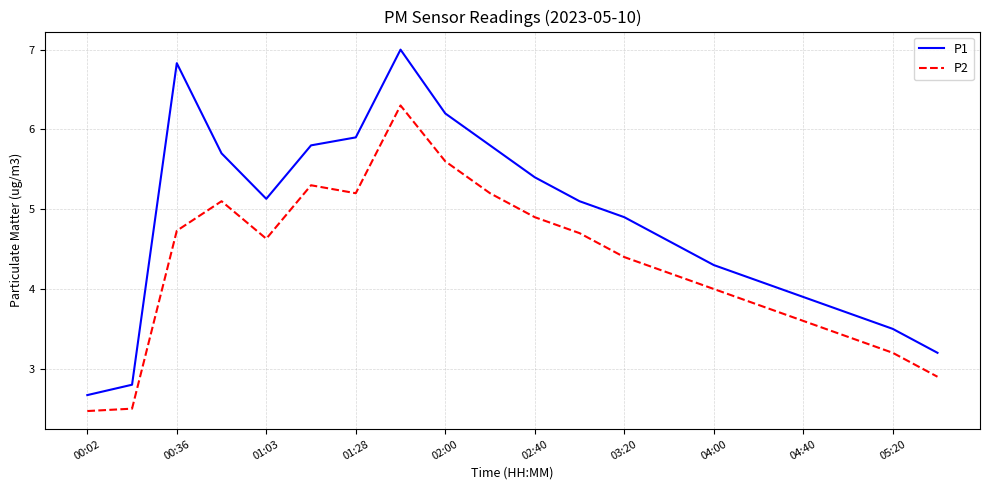

Which series has the largest range (max minus min)?

P1